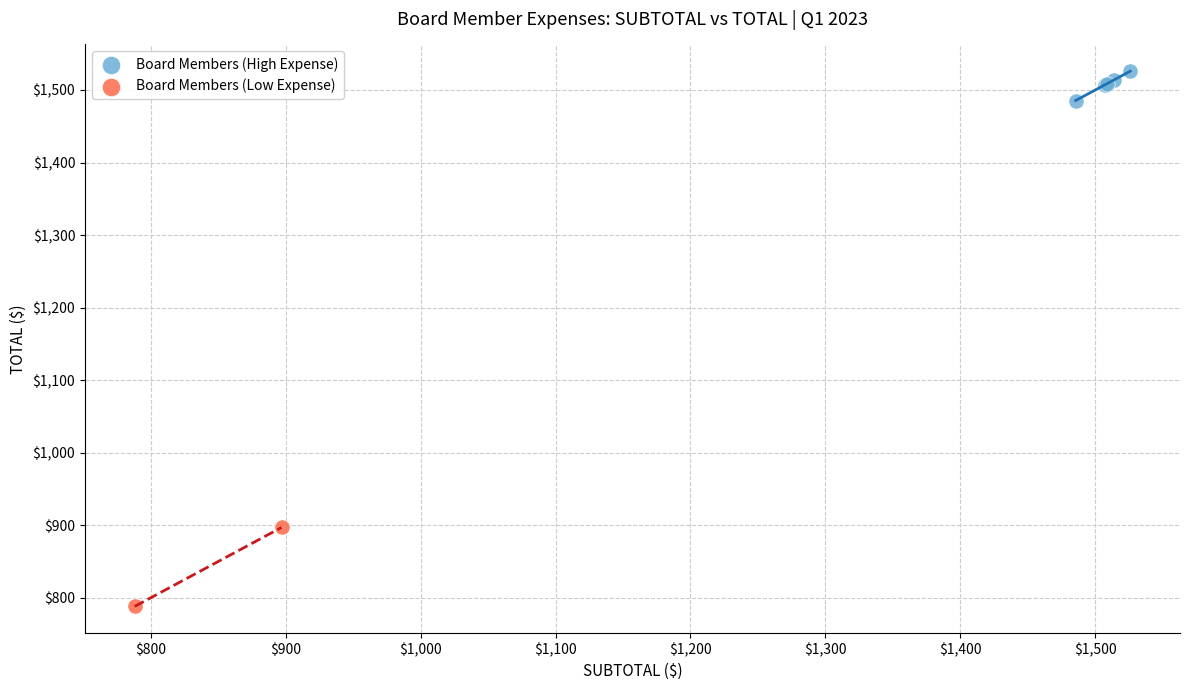

What are all the series names shown in the legend?

Board Members (High Expense), Board Members (Low Expense)